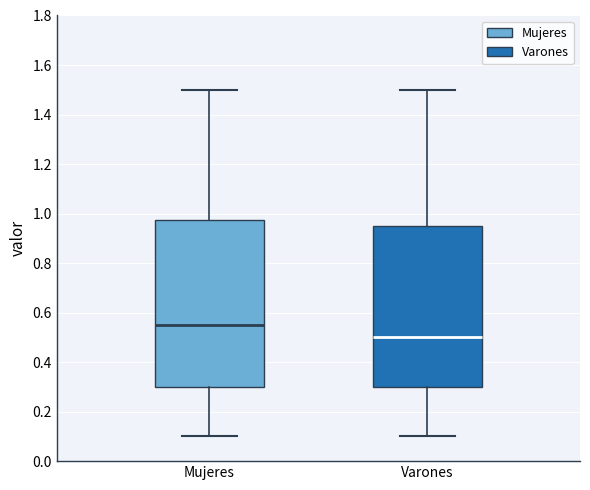

Which box's median line is the lowest?

Varones